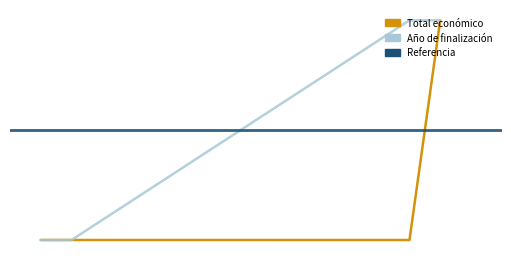

What is the difference between the values at 2018 and 2024?

7